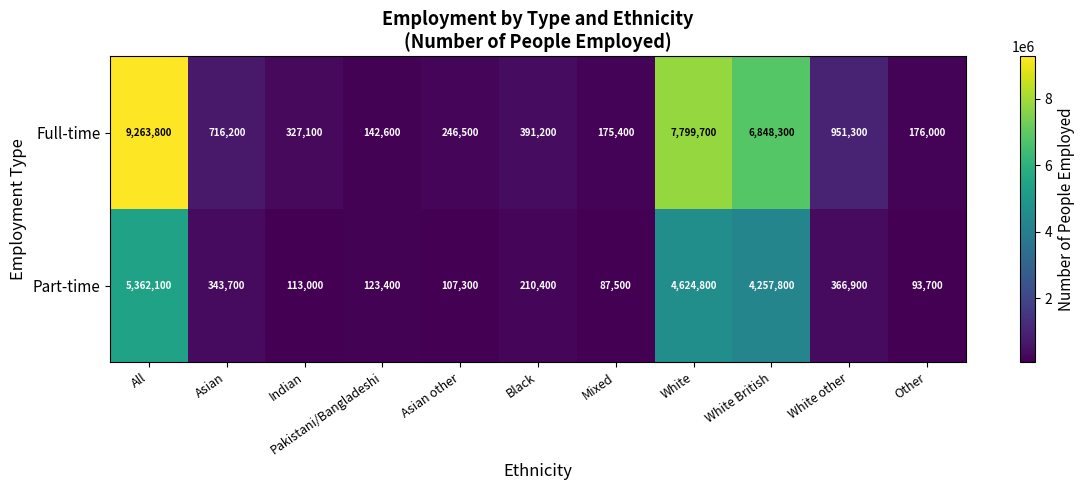

Count the number of categories in the chart.

11